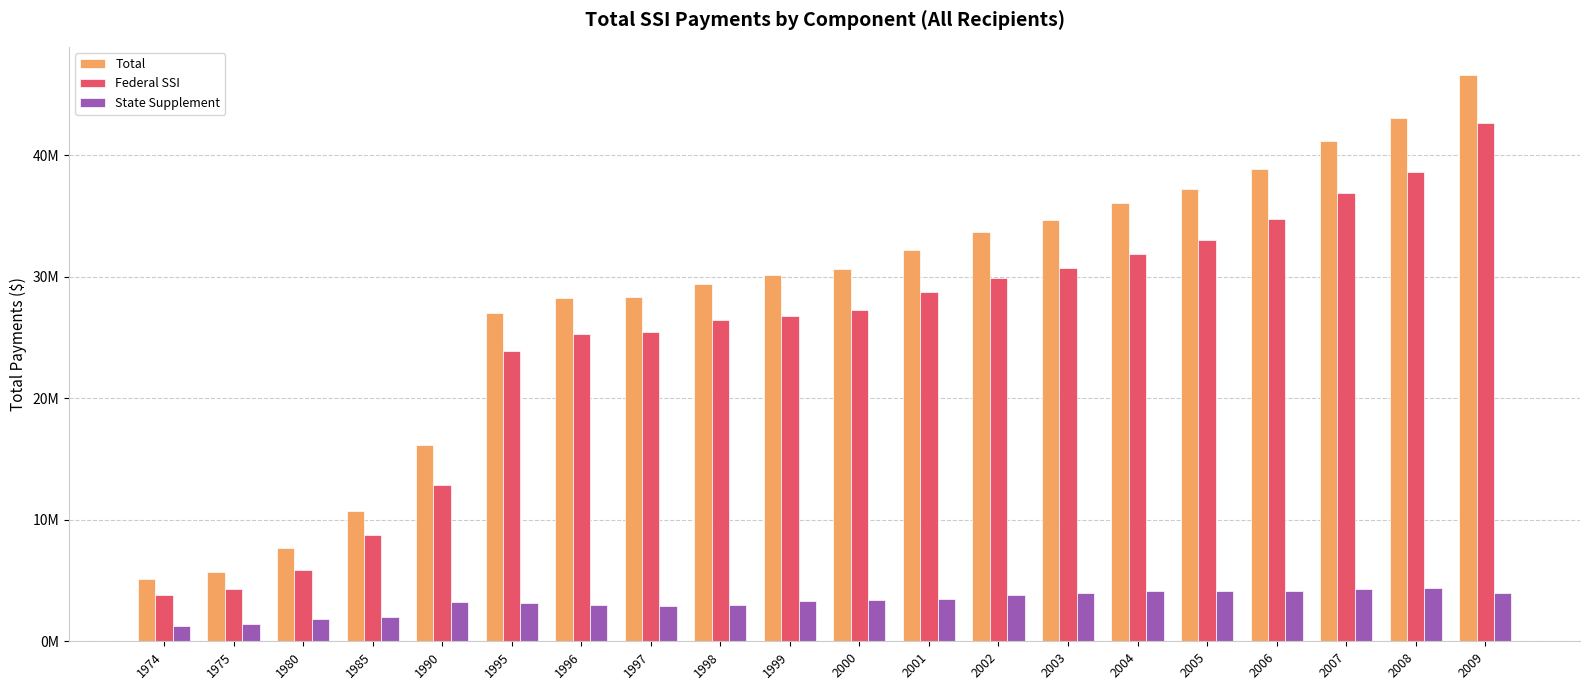

What are all the series names shown in the legend?

Total, Federal SSI, State Supplement